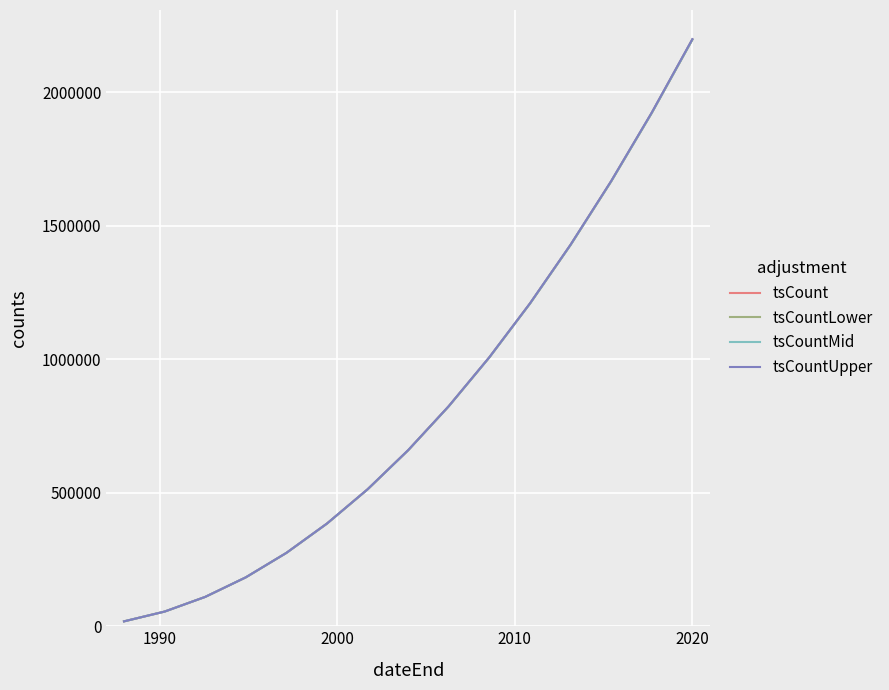

What is the maximum value shown in the chart?

2200000.0